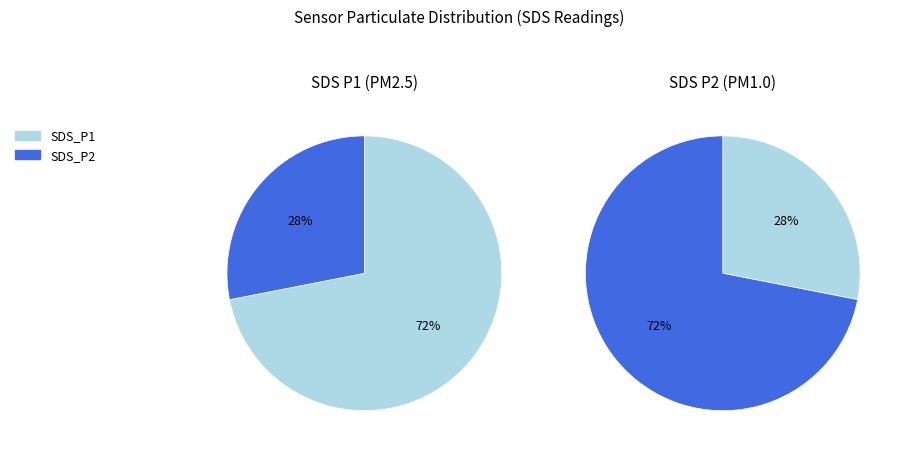

True or false: 18 accounts for 3% of the total.

True